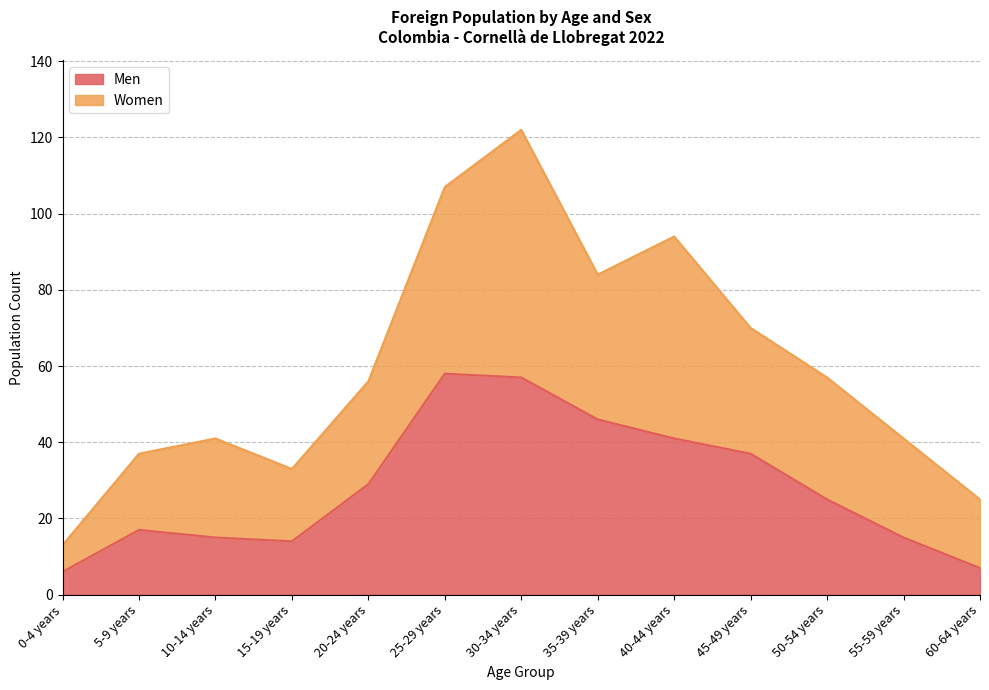

What is the label of the 9th point from the left?

40-44 years